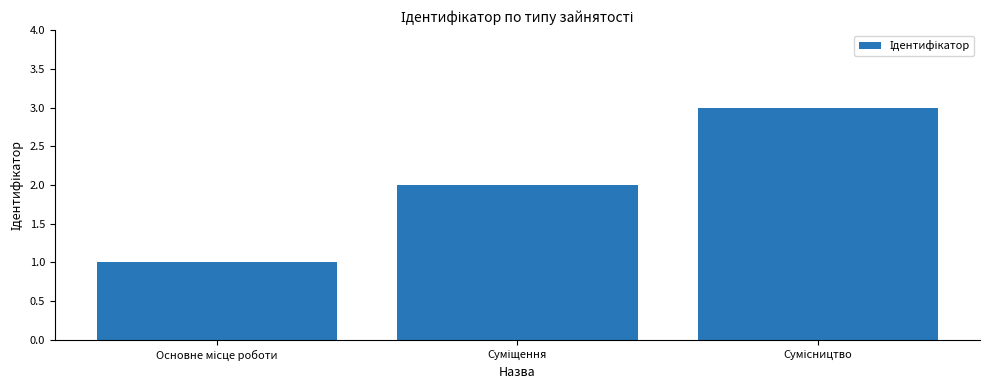

What is the greatest value displayed?

3